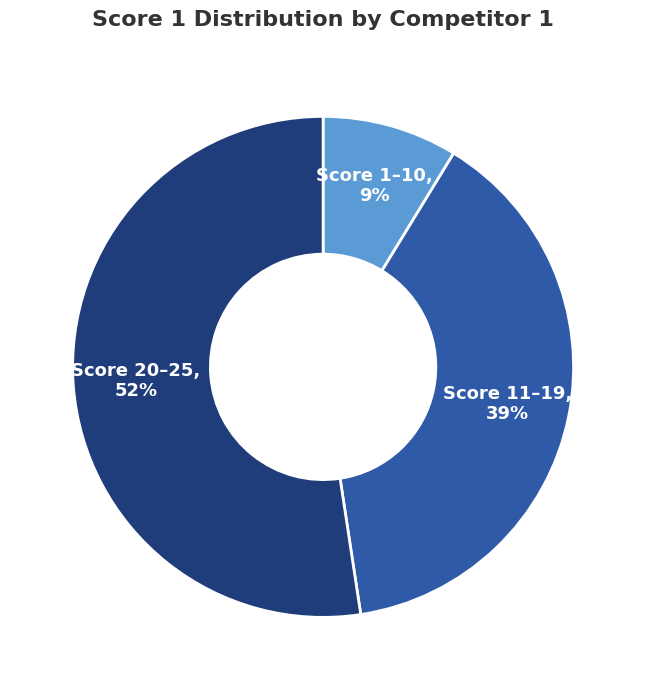

Is there any slice that represents more than half of the pie?

Yes